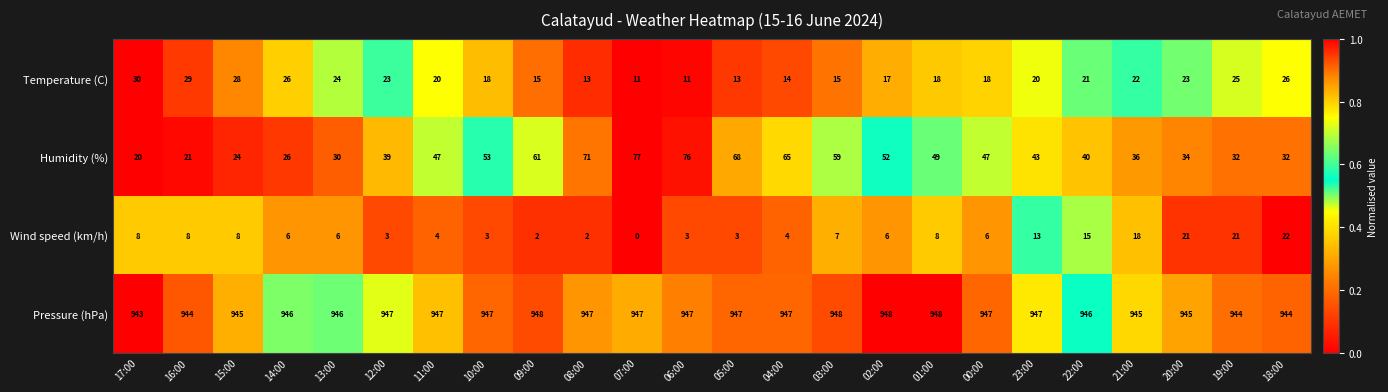

What is the difference between the second highest and second lowest values in the Temperature (C) series?

18